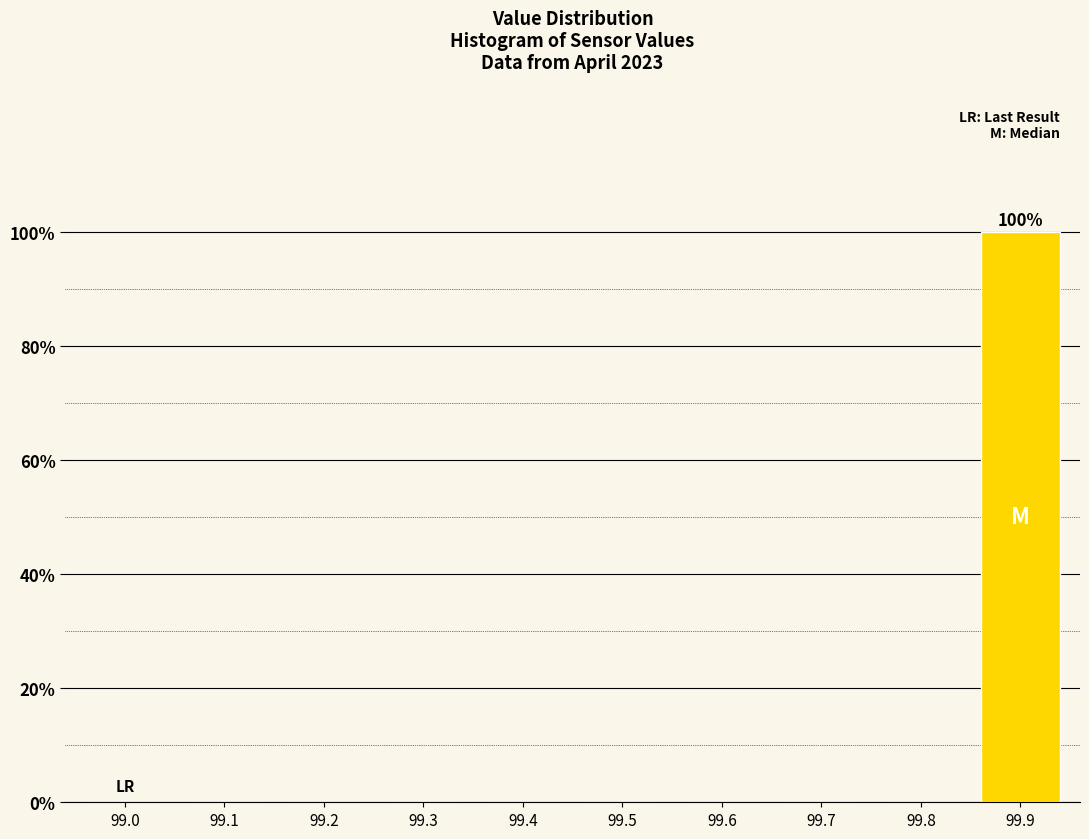

Reading left to right, list all the values displayed in this chart.

99.0=0	99.1=0	99.2=0	99.3=0	99.4=0	99.5=0	99.6=0	99.7=0	99.8=0	99.9=100